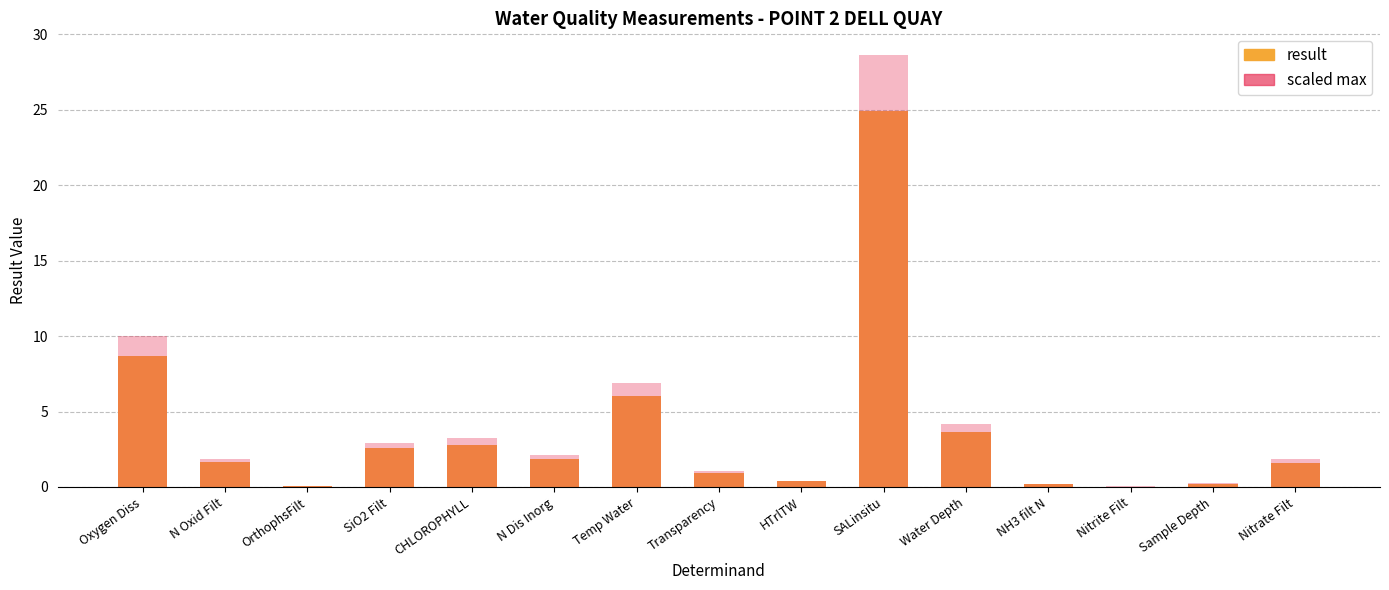

List the series in order of their overall mean, lowest first.

result, scaled max